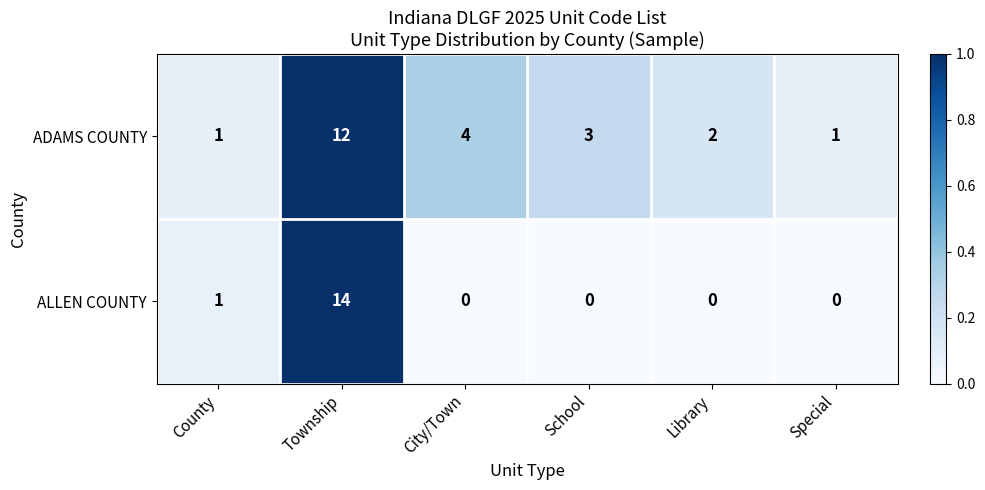

Reading left to right, transcribe all the data shown in this chart.

ADAMS COUNTY: County=1	Township=12	City/Town=4	School=3	Library=2	Special=1
ALLEN COUNTY: County=1	Township=14	City/Town=0	School=0	Library=0	Special=0